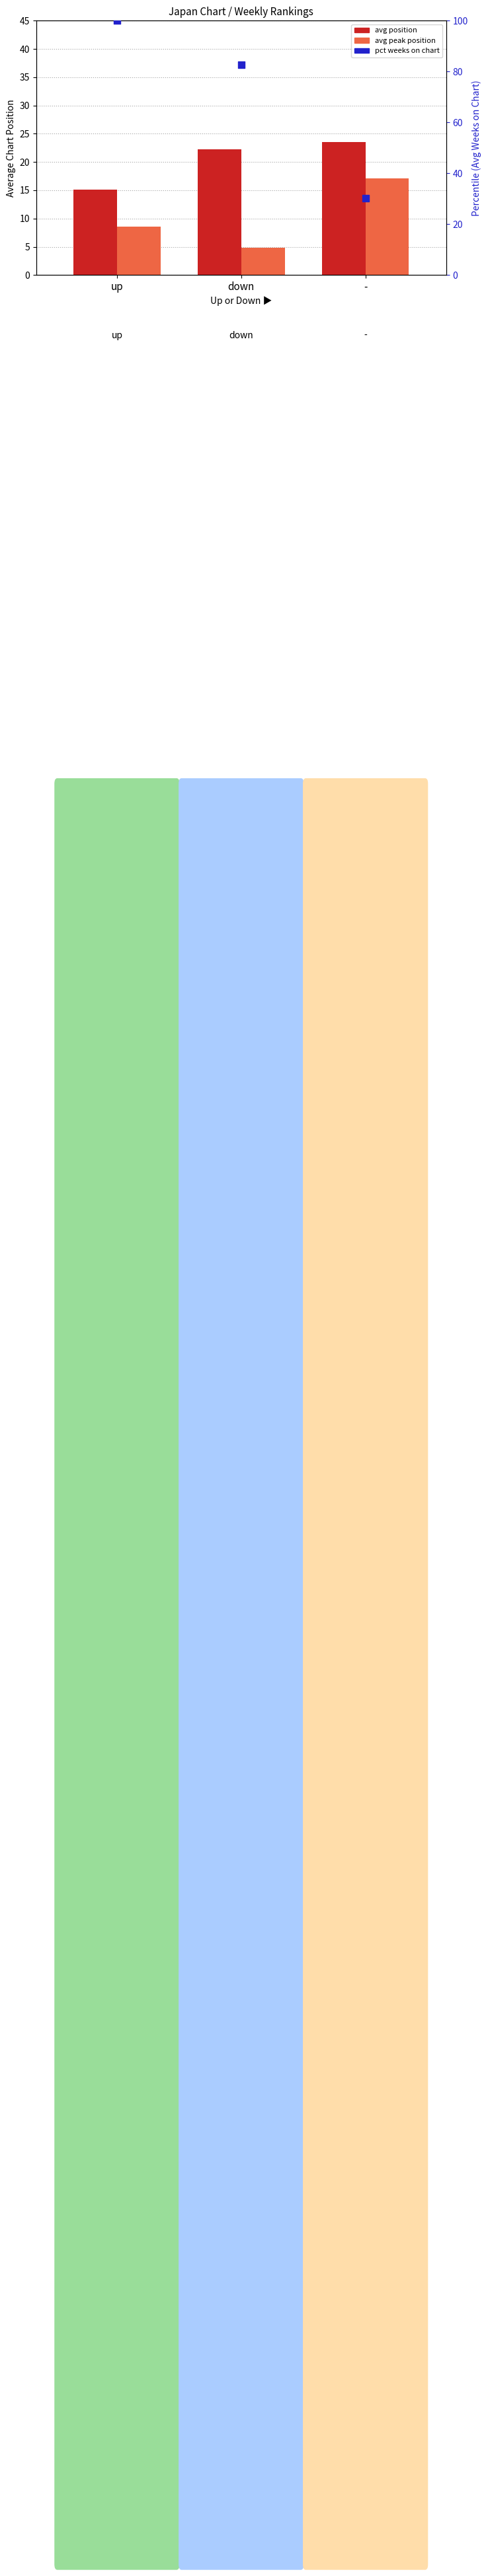

Which series has the largest Y range (max minus min)?

pct weeks on chart